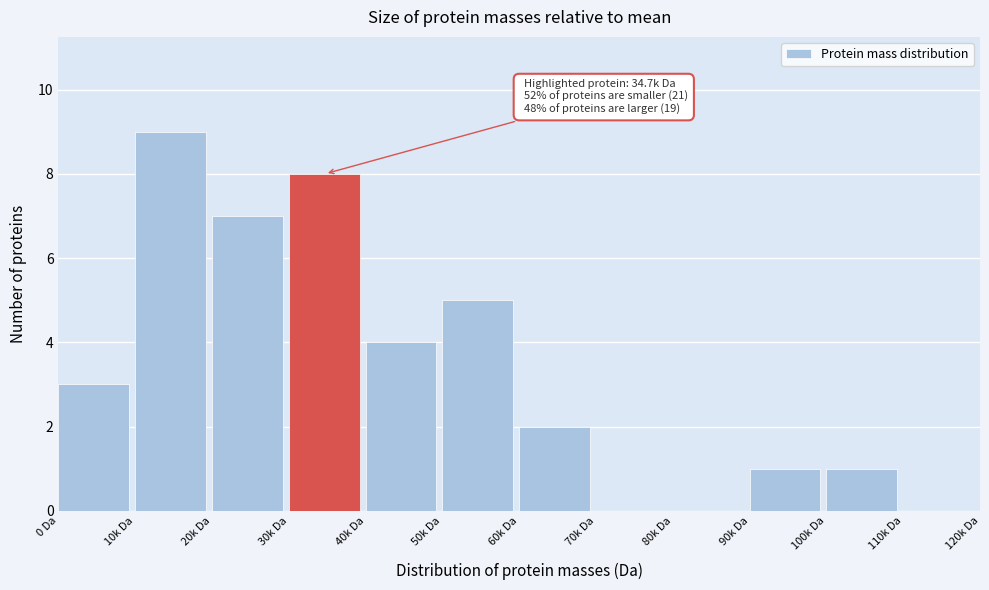

Reading left to right, transcribe all the data shown in this chart.

0 Da=3	10k Da=9	20k Da=7	30k Da=8	40k Da=4	50k Da=5	60k Da=2	70k Da=0	80k Da=0	90k Da=1	100k Da=1	110k Da=0